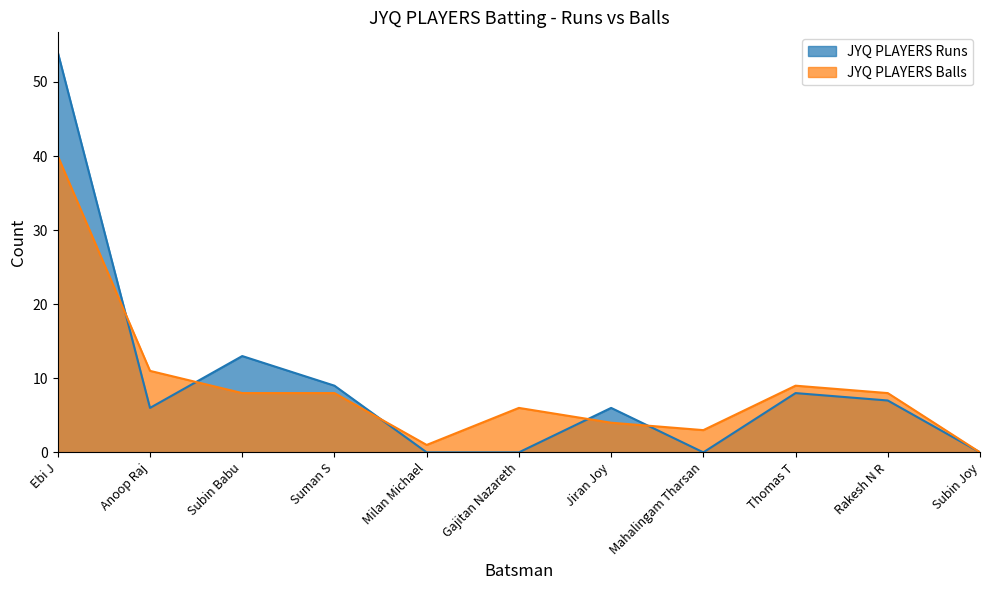

How many lines are shown in the chart?

2